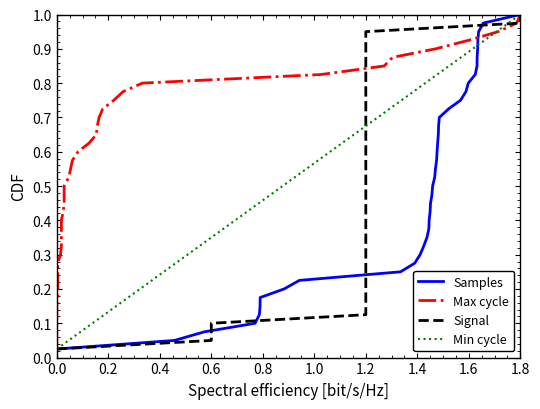

The Samples series shows 1.0 at 1.8. True or false?

True